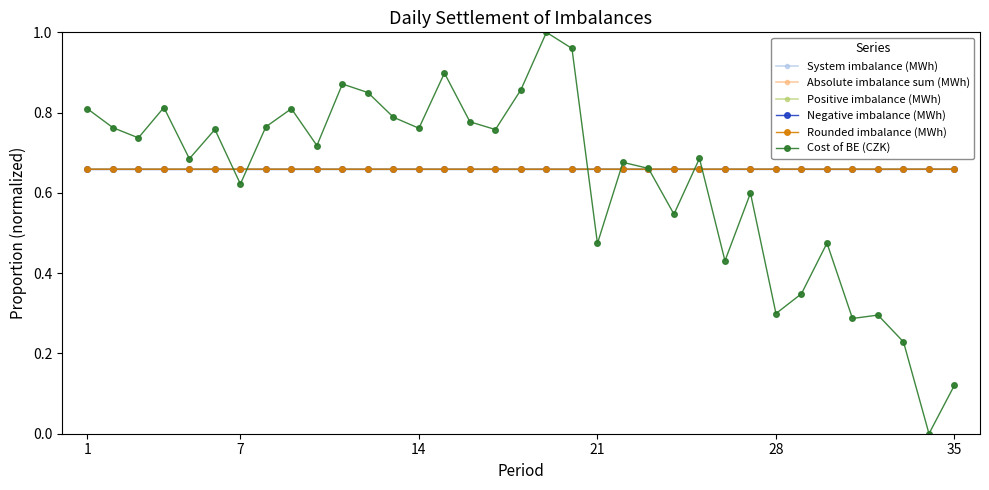

Which series ends up on top after the final intersection of Absolute imbalance sum (MWh) and Cost of BE (CZK)?

Absolute imbalance sum (MWh)